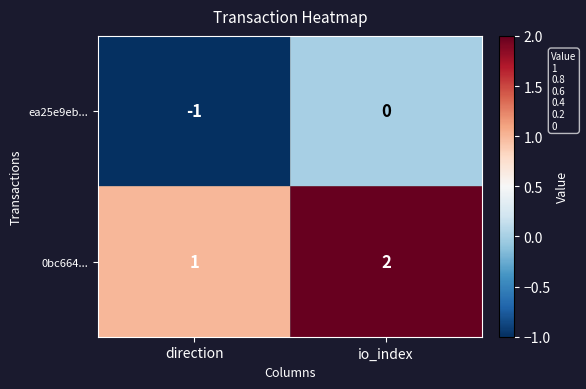

What is the sum of all 0bc664... values?

3